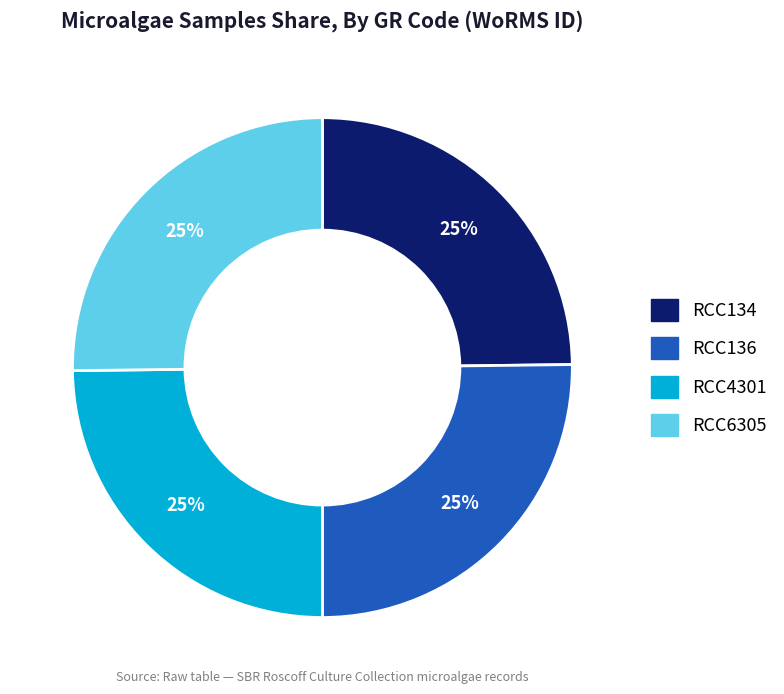

Does RCC4301 account for over 50% of the chart?

No